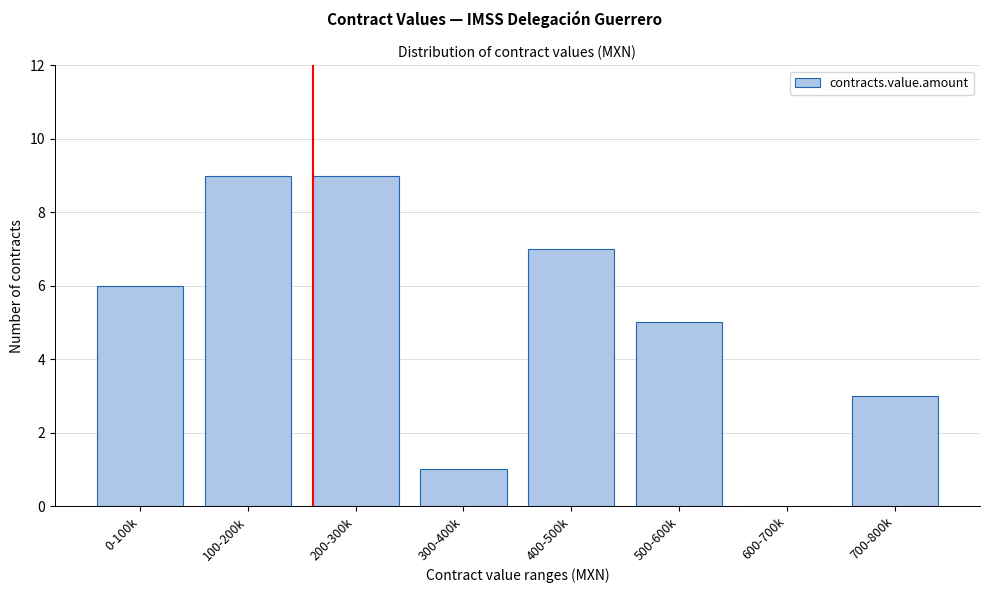

Reading left to right, extract all data points from this chart.

0-100k=6	100-200k=9	200-300k=9	300-400k=1	400-500k=7	500-600k=5	600-700k=0	700-800k=3